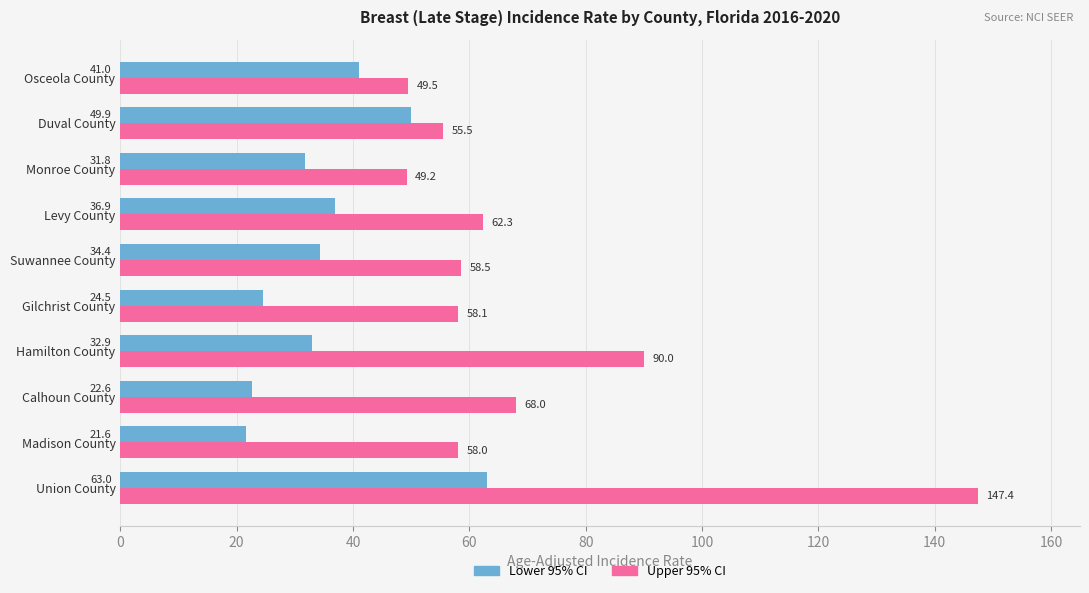

The value of Upper 95% CI at Monroe County is 73.2. True or false?

False